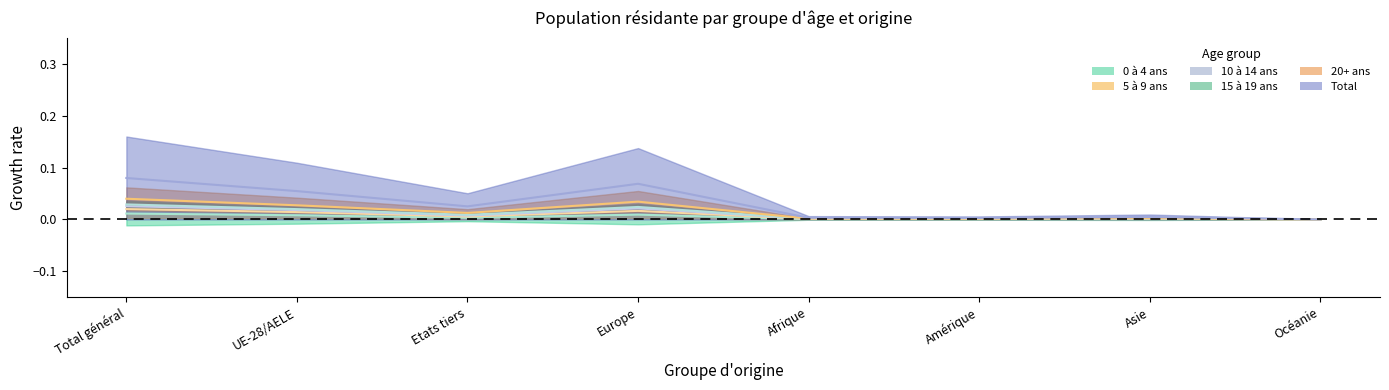

What are all the series names shown in the legend?

0 à 4 ans, 5 à 9 ans, 10 à 14 ans, 15 à 19 ans, 20+ ans, Total